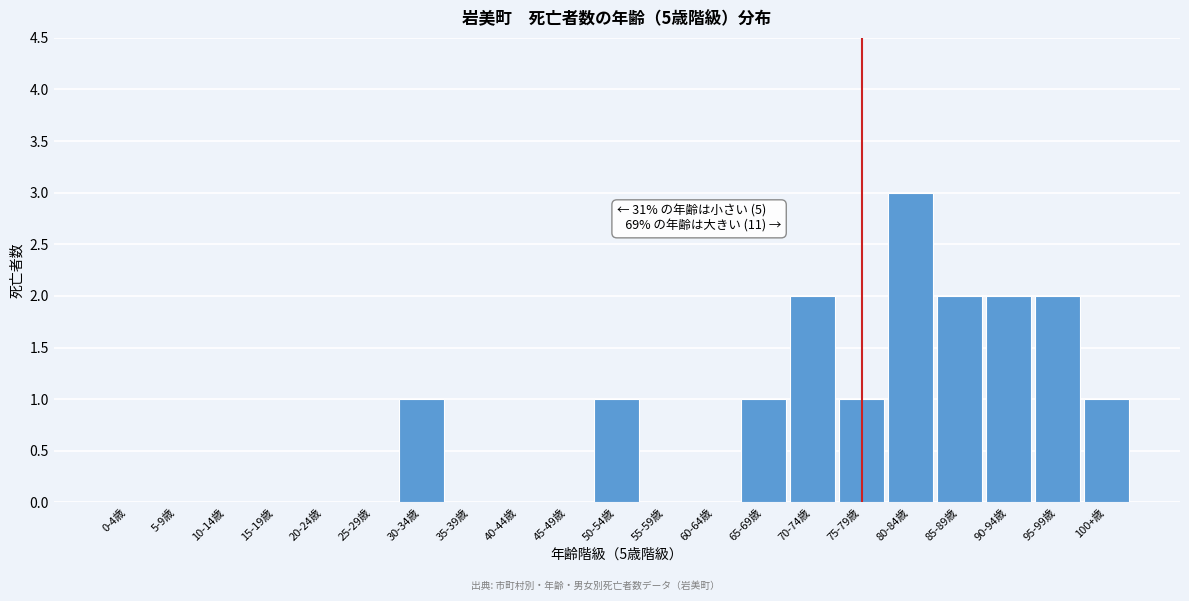

Reading right to left, list all the values displayed in this chart.

100+歳=1	95-99歳=2	90-94歳=2	85-89歳=2	80-84歳=3	75-79歳=1	70-74歳=2	65-69歳=1	60-64歳=0	55-59歳=0	50-54歳=1	45-49歳=0	40-44歳=0	35-39歳=0	30-34歳=1	25-29歳=0	20-24歳=0	15-19歳=0	10-14歳=0	5-9歳=0	0-4歳=0